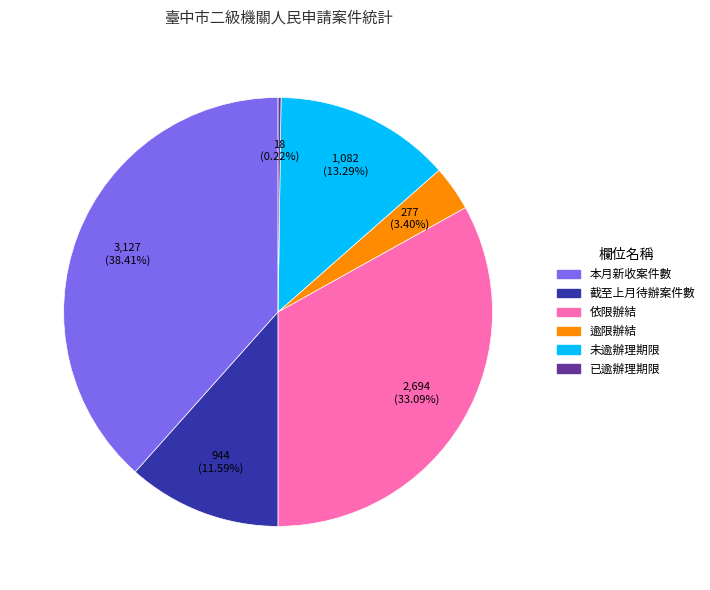

To the nearest percent, what portion does 本月新收案件數 represent?

38%